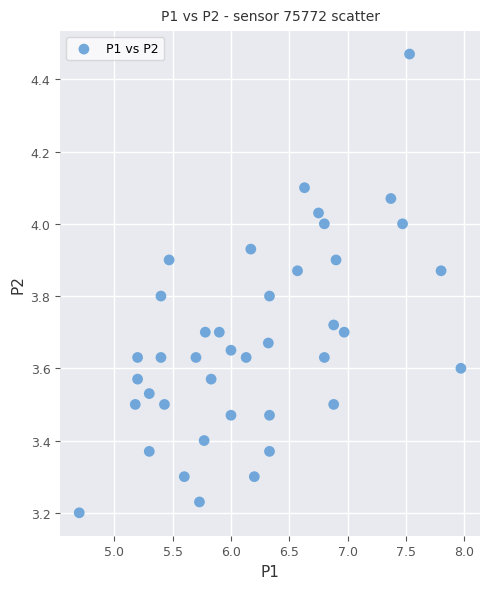

What is the range of X values (max minus min)?

3.3